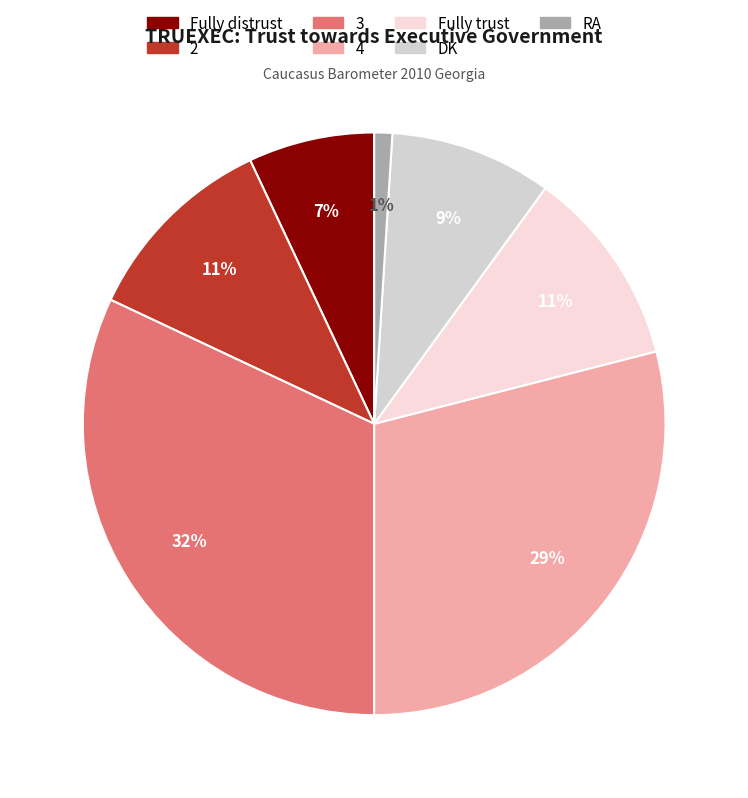

What is the ratio of the value at RA to the value at Fully trust?

0.1